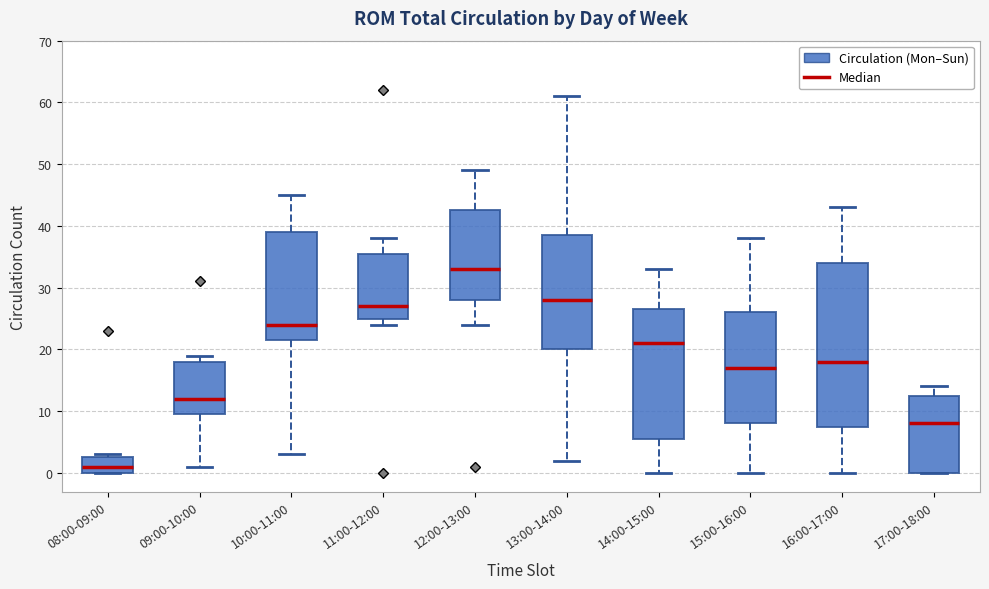

Reading left to right, transcribe this box plot: for each box, give where its median line is, the range the box spans, and where its two whiskers end, as read against the y-axis. The values are not printed on the chart, so give them approximately, as read against the axis.

08:00-09:00: median 1, box 0 to 3, whiskers 0 to 3 (just above the box's upper edge)
09:00-10:00: median 12, box 10 to 18, whiskers 1 to 19
10:00-11:00: median 24, box 22 to 39, whiskers 3 to 45
11:00-12:00: median 27, box 25 to 36, whiskers 24 to 38
12:00-13:00: median 33, box 28 to 43, whiskers 24 to 49
13:00-14:00: median 28, box 20 to 39, whiskers 2 to 61
14:00-15:00: median 21, box 6 to 27, whiskers 0 to 33
15:00-16:00: median 17, box 8 to 26, whiskers 0 to 38
16:00-17:00: median 18, box 8 to 34, whiskers 0 to 43
17:00-18:00: median 8, box 0 to 13, whiskers 0 to 14